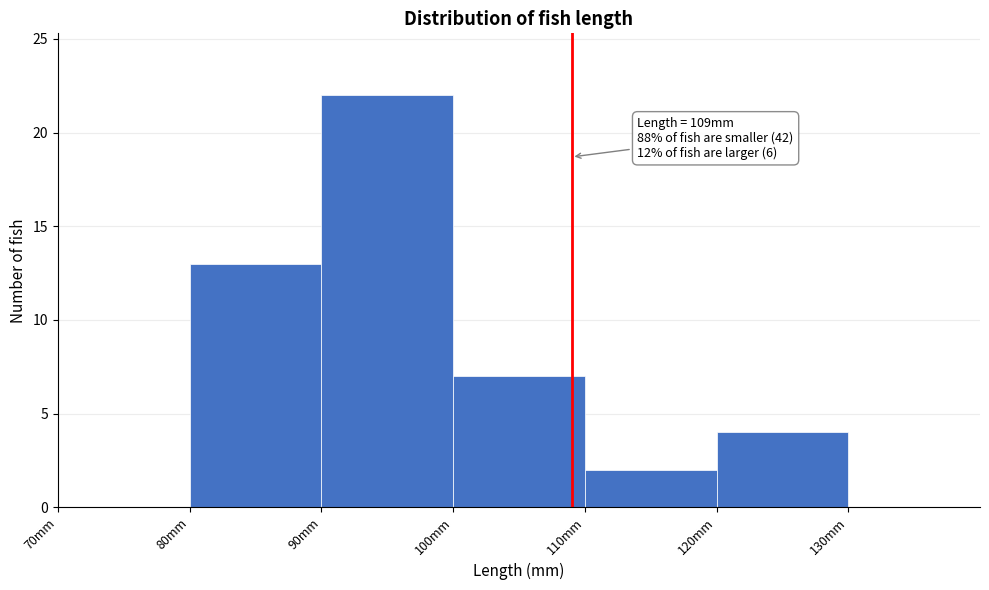

Which range on the x-axis has the tallest bar?

90 to 100